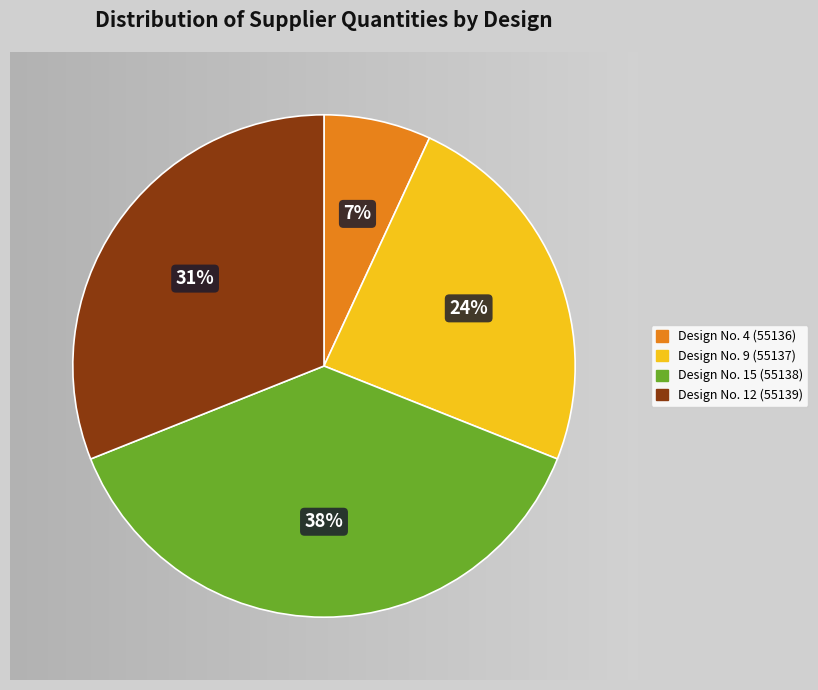

Which slice is the smallest?

Design No. 4 (55136)